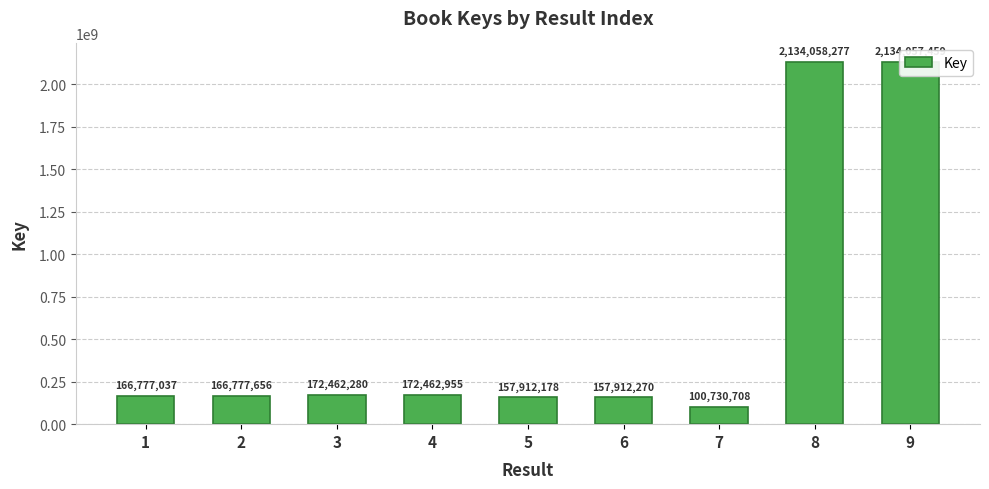

Where is the data nearest to the value 1117394492?

4